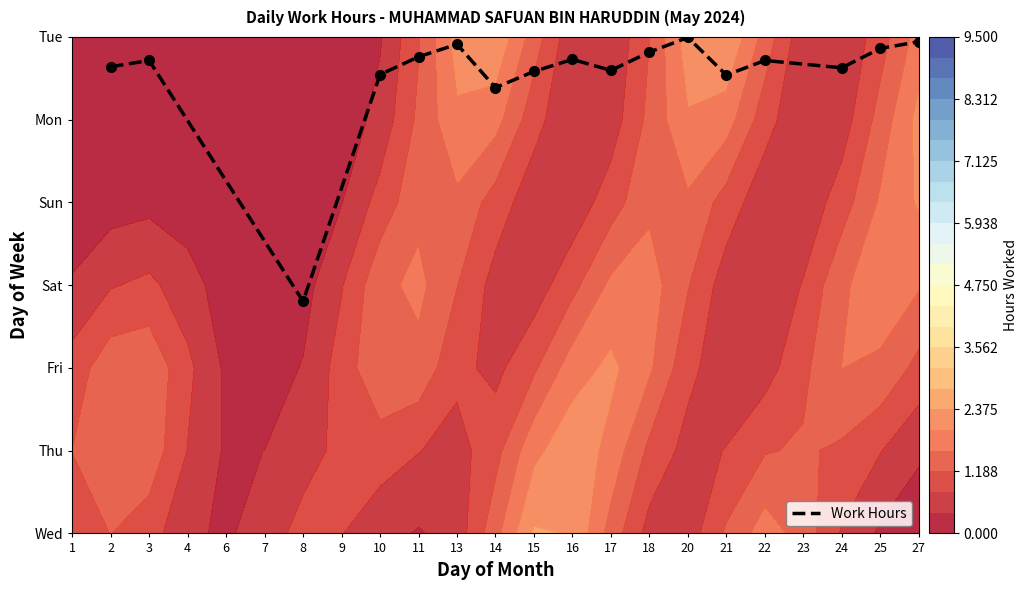

Which has a higher value, 20 or 11?

20